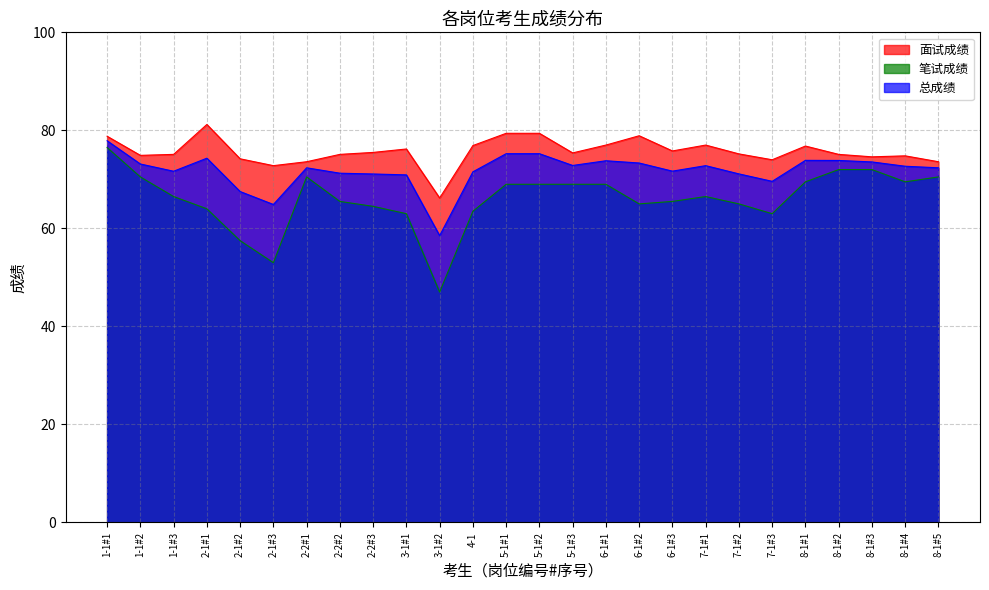

At which category is the sum across all series the highest?

1-1#1